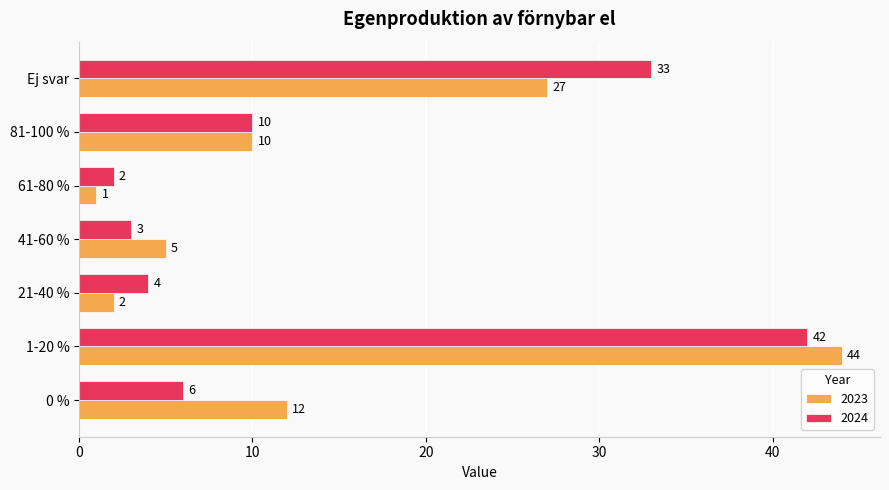

What is the sum of all 2024 values?

100